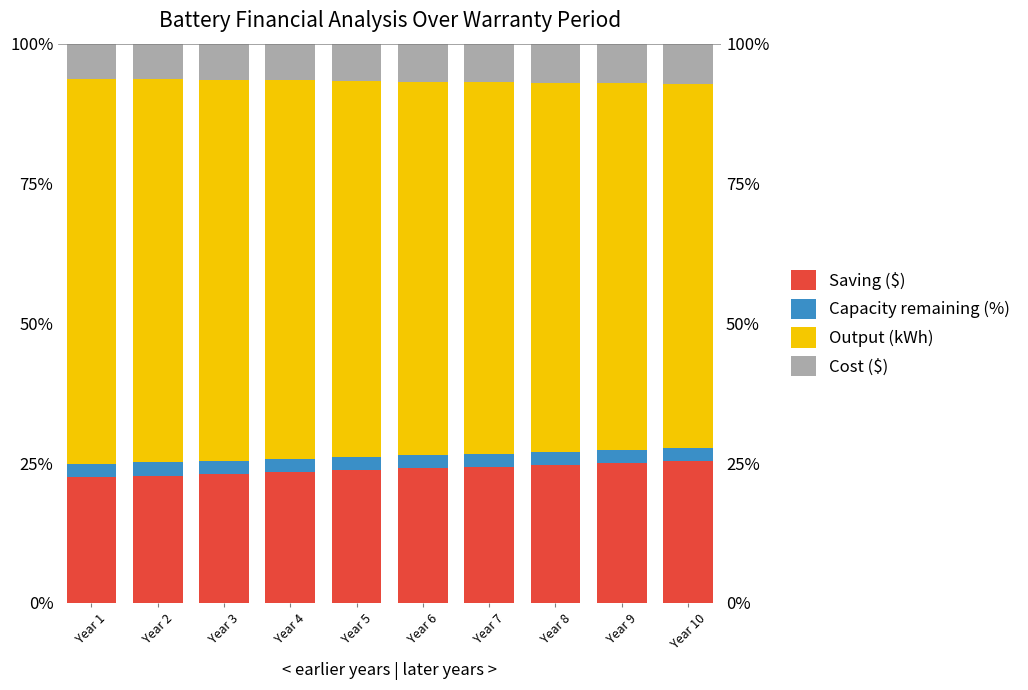

At how many categories does at least one series exceed 61?

10